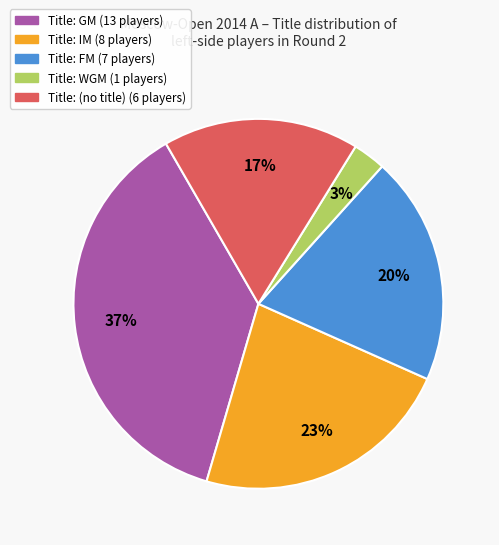

Is there a majority slice in this chart?

No